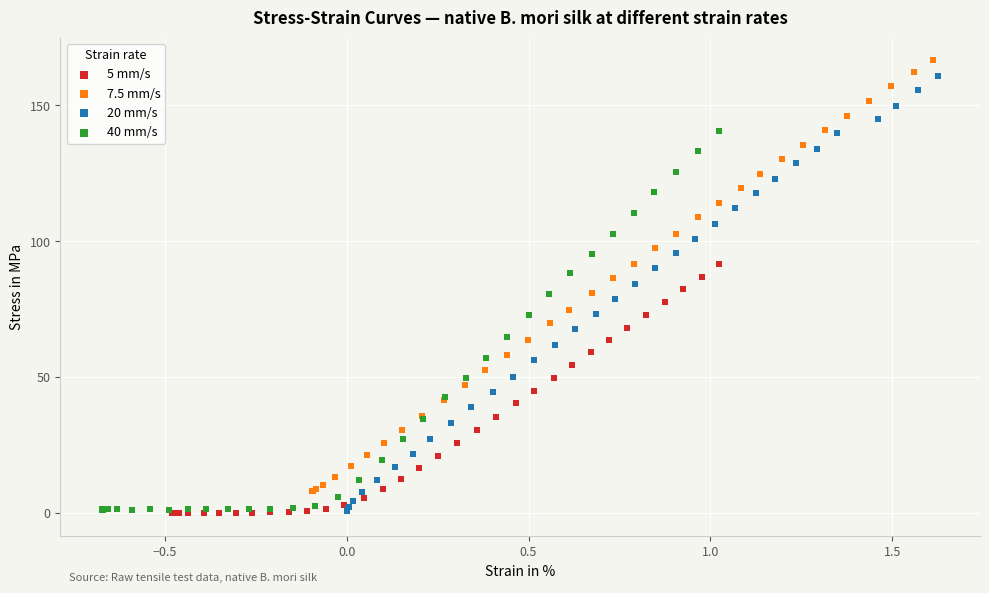

What are all the series names shown in the legend?

5 mm/s, 7.5 mm/s, 20 mm/s, 40 mm/s